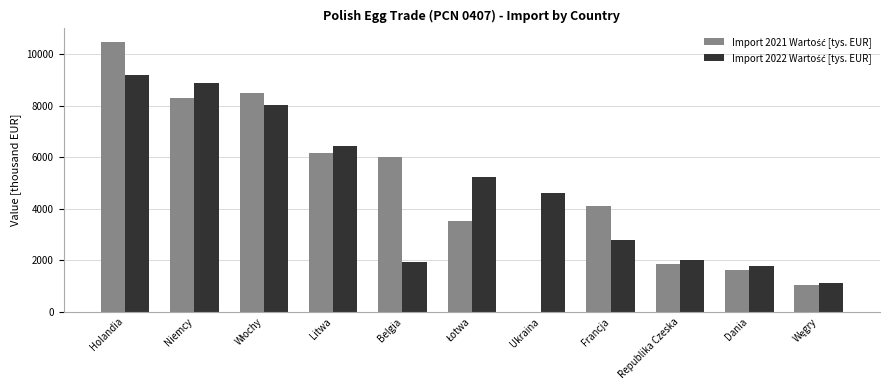

How many series are shown in this chart?

2